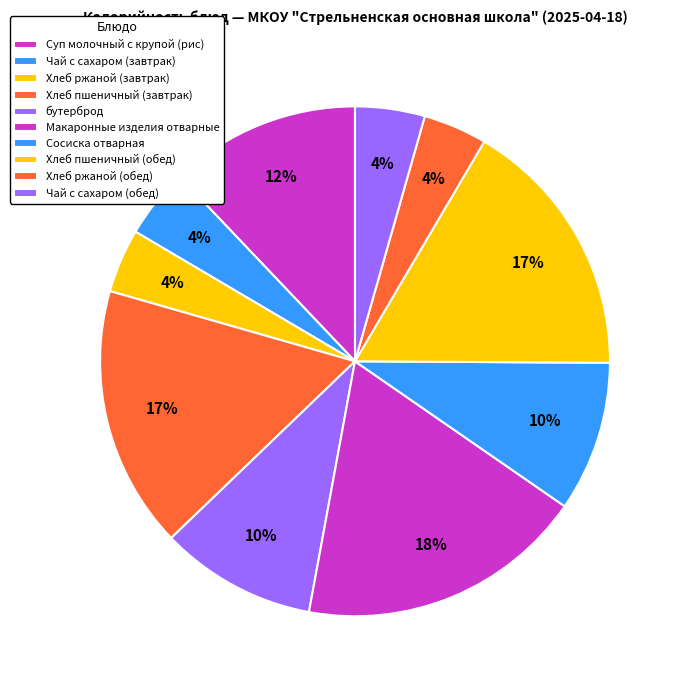

The Чай с сахаром (завтрак) slice represents 1% of the pie. True or false?

False